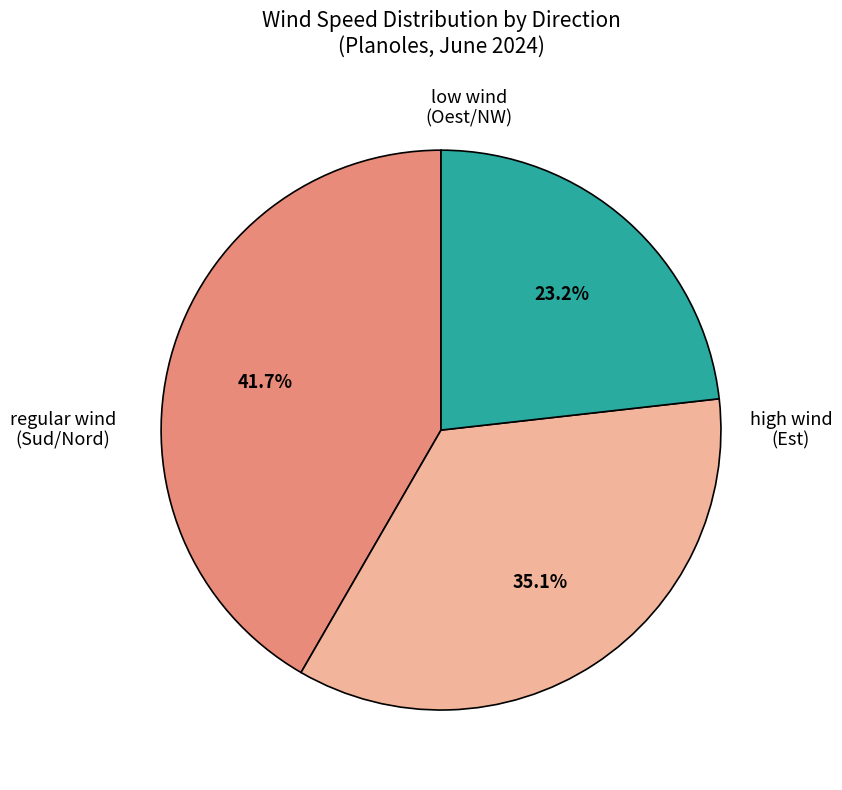

To the nearest percent, what is the average slice percentage?

33%